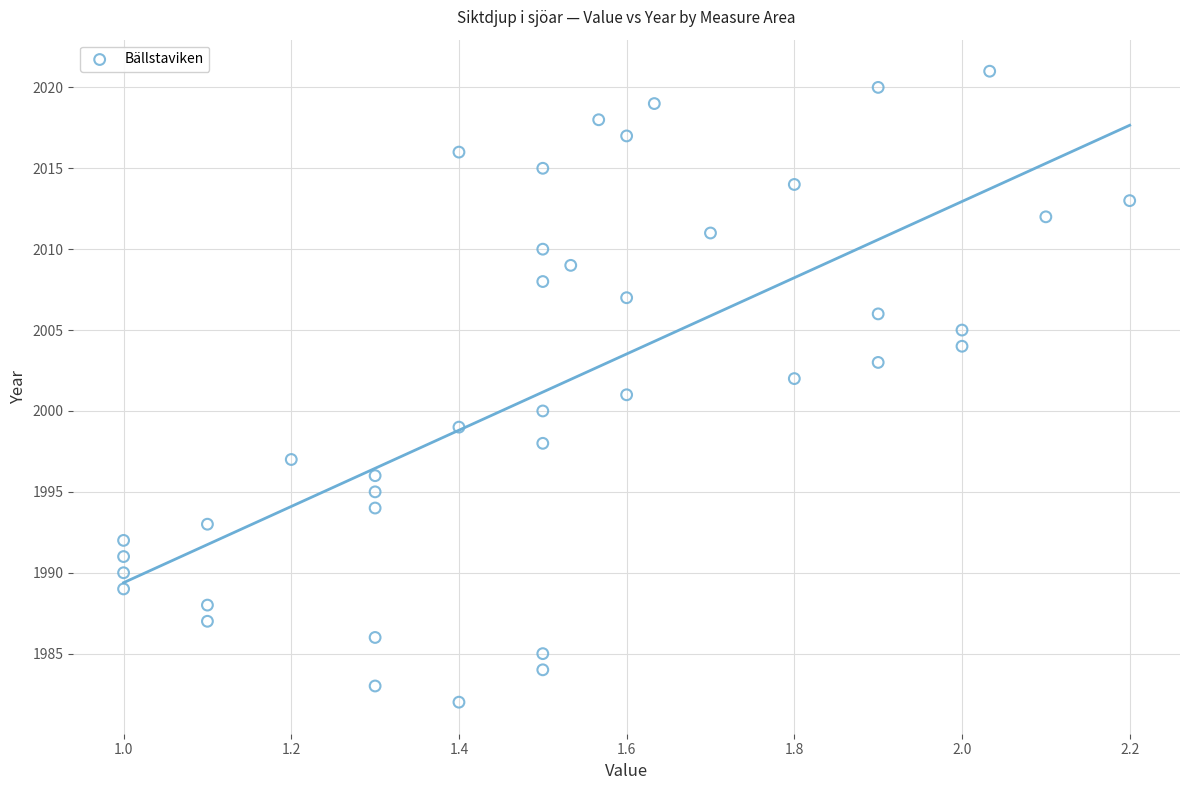

What is the range of Y values (max minus min)?

39